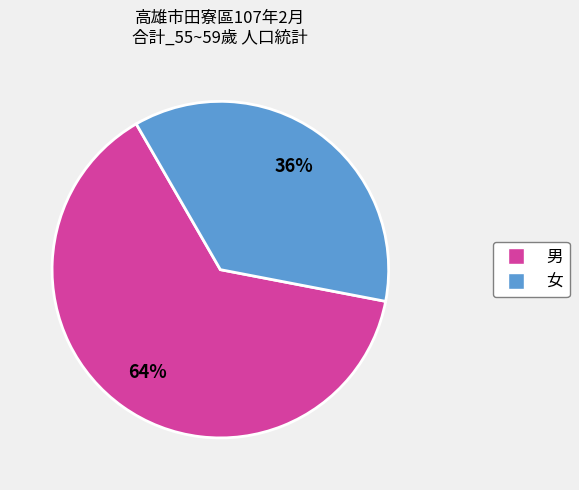

Which slice represents more than half of the pie?

男